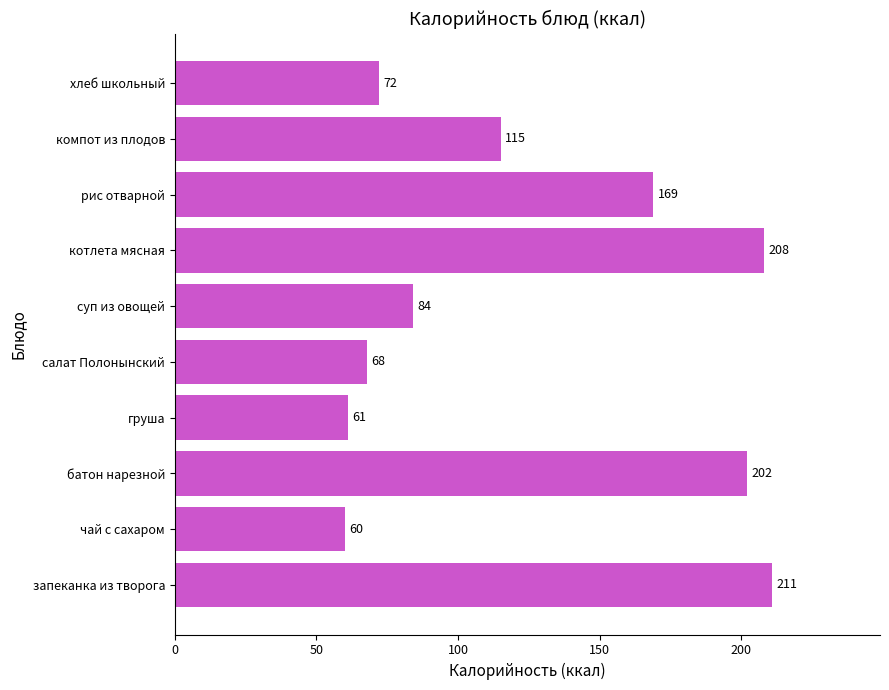

True or false: the data shows 125 at хлеб школьный.

False